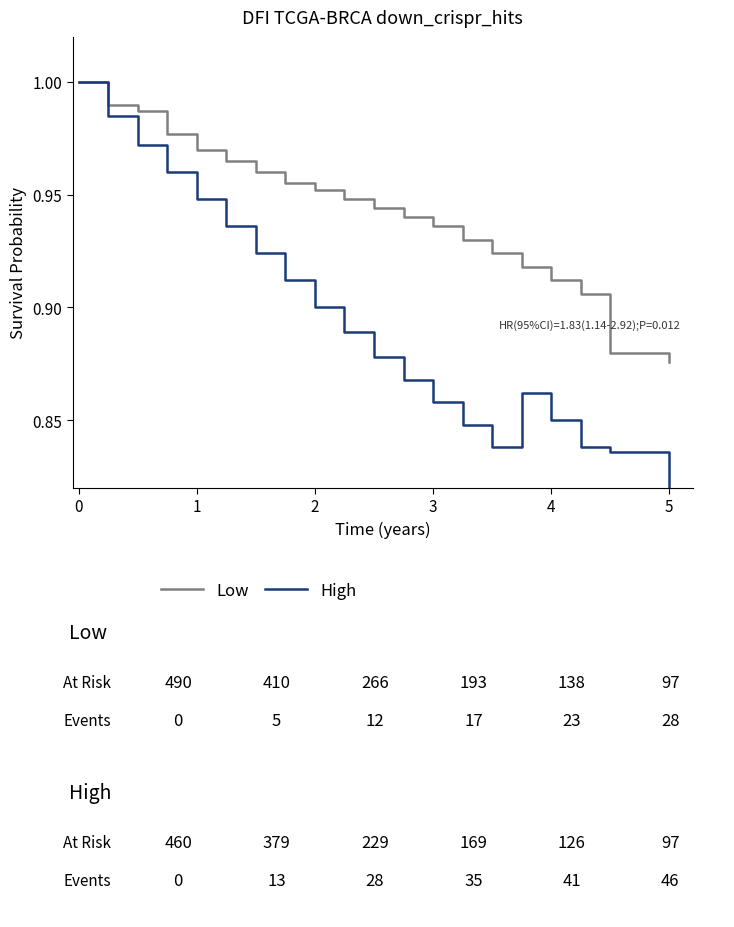

Rank the series by their average value, from highest to lowest.

Low, High